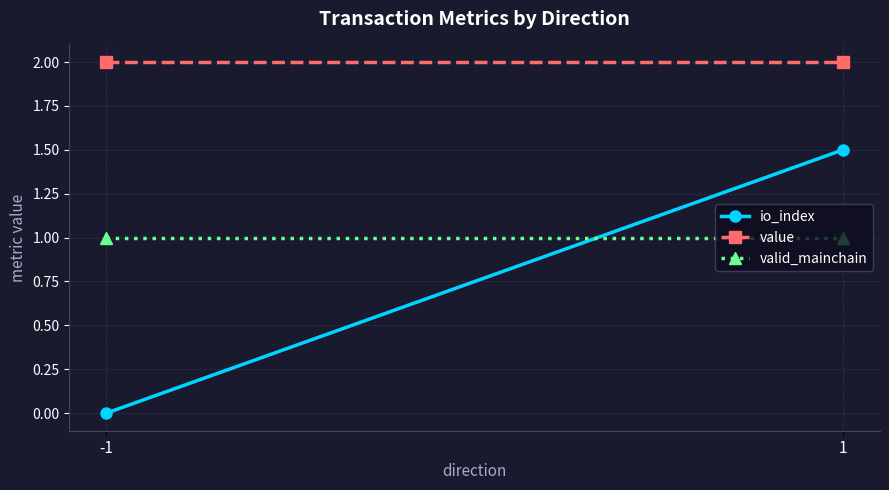

Reading left to right, what are all the values shown in this chart?

io_index: -1=0.0	1=1.5
value: -1=2.0	1=2.0
valid_mainchain: -1=1.0	1=1.0